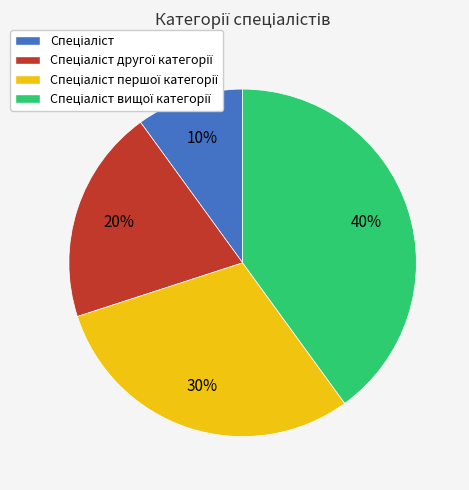

To the nearest percent, what is the difference between the largest and smallest slice percentages?

30%